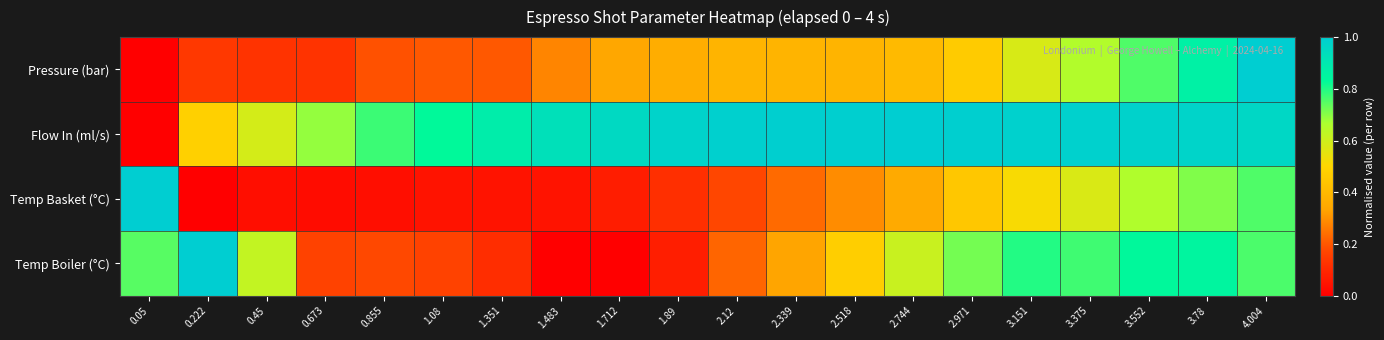

Count the number of categories in the chart.

20